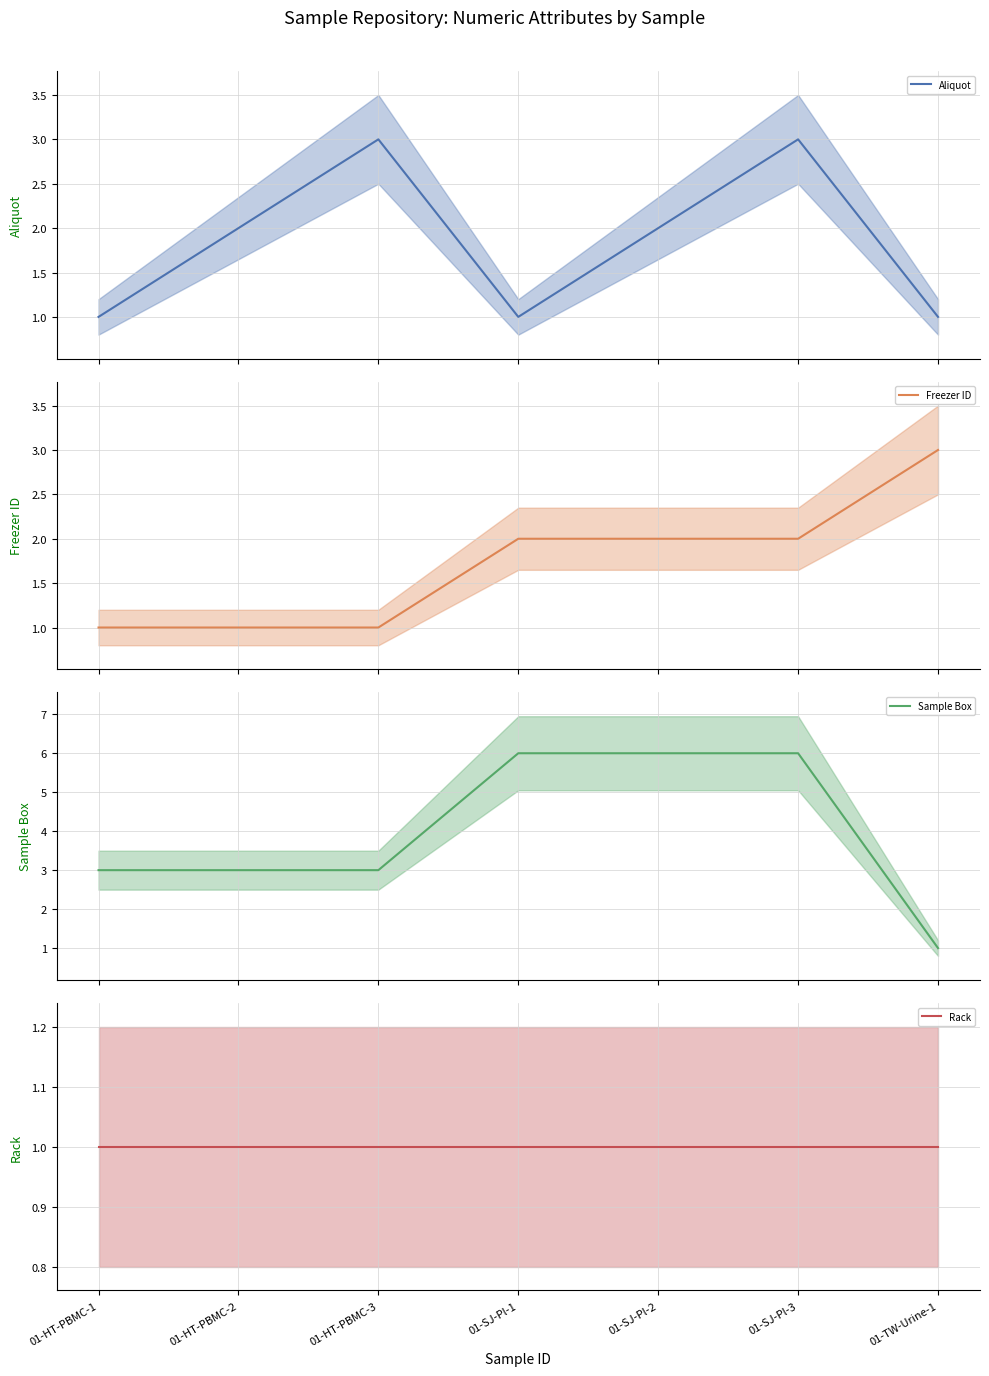

Rank the series by their maximum value, from lowest to highest.

Rack, Aliquot, Freezer ID, Sample Box